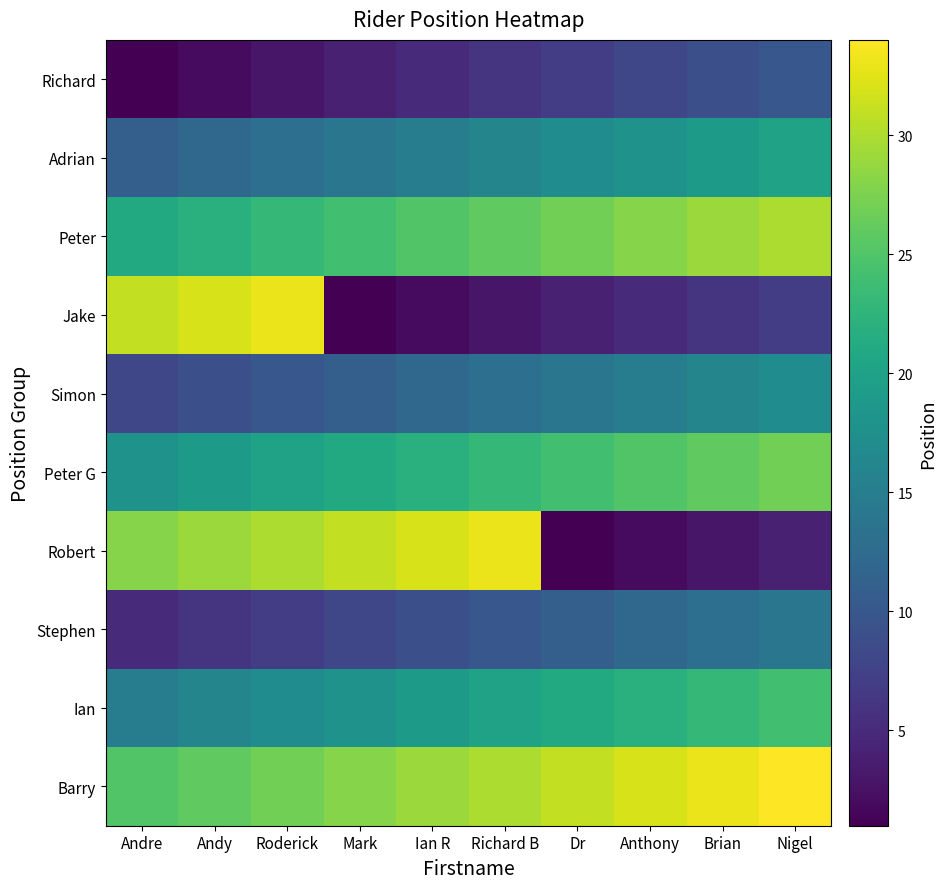

Reading left to right, list all the values displayed in this chart.

Richard: Andre=1	Andy=2	Roderick=3	Mark=4	Ian R=5	Richard B=6	Dr=7	Anthony=8	Brian=9	Nigel=10
Adrian: Andre=11	Andy=12	Roderick=13	Mark=14	Ian R=15	Richard B=16	Dr=17	Anthony=18	Brian=19	Nigel=20
Peter: Andre=21	Andy=22	Roderick=23	Mark=24	Ian R=25	Richard B=26	Dr=27	Anthony=28	Brian=29	Nigel=30
Jake: Andre=31	Andy=32	Roderick=33	Mark=1	Ian R=2	Richard B=3	Dr=4	Anthony=5	Brian=6	Nigel=7
Simon: Andre=8	Andy=9	Roderick=10	Mark=11	Ian R=12	Richard B=13	Dr=14	Anthony=15	Brian=16	Nigel=17
Peter G: Andre=18	Andy=19	Roderick=20	Mark=21	Ian R=22	Richard B=23	Dr=24	Anthony=25	Brian=26	Nigel=27
Robert: Andre=28	Andy=29	Roderick=30	Mark=31	Ian R=32	Richard B=33	Dr=1	Anthony=2	Brian=3	Nigel=4
Stephen: Andre=5	Andy=6	Roderick=7	Mark=8	Ian R=9	Richard B=10	Dr=11	Anthony=12	Brian=13	Nigel=14
Ian: Andre=15	Andy=16	Roderick=17	Mark=18	Ian R=19	Richard B=20	Dr=21	Anthony=22	Brian=23	Nigel=24
Barry: Andre=25	Andy=26	Roderick=27	Mark=28	Ian R=29	Richard B=30	Dr=31	Anthony=32	Brian=33	Nigel=34